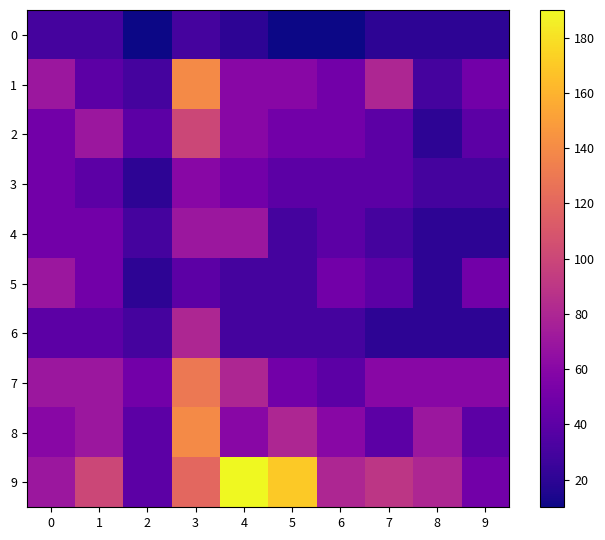

Which series changed the most between 1 and 4?

9